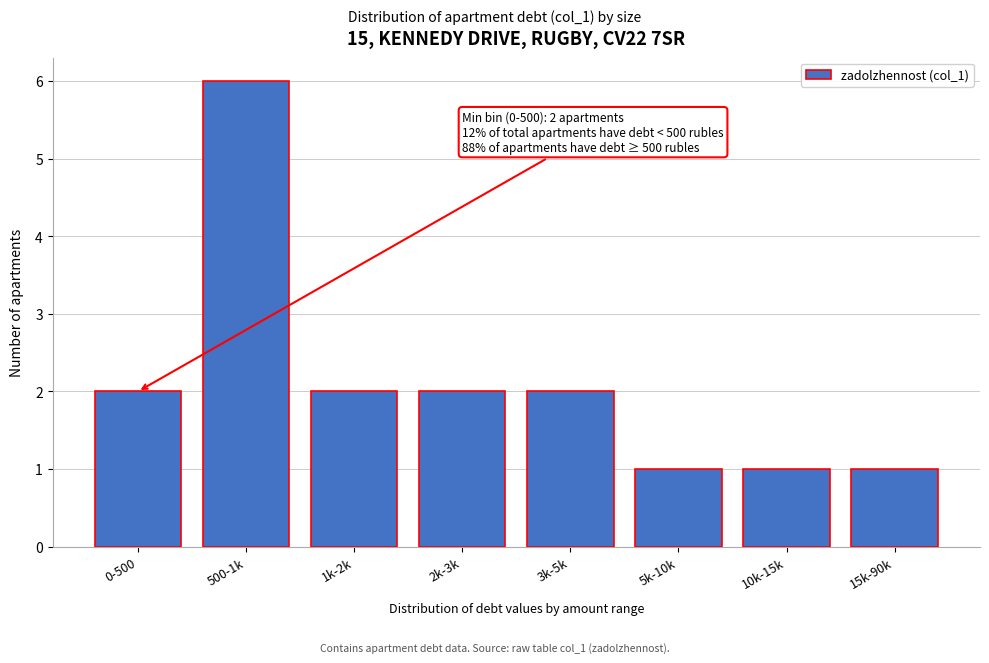

Reading right to left, what are all the values shown in this chart?

15k-90k=1	10k-15k=1	5k-10k=1	3k-5k=2	2k-3k=2	1k-2k=2	500-1k=6	0-500=2